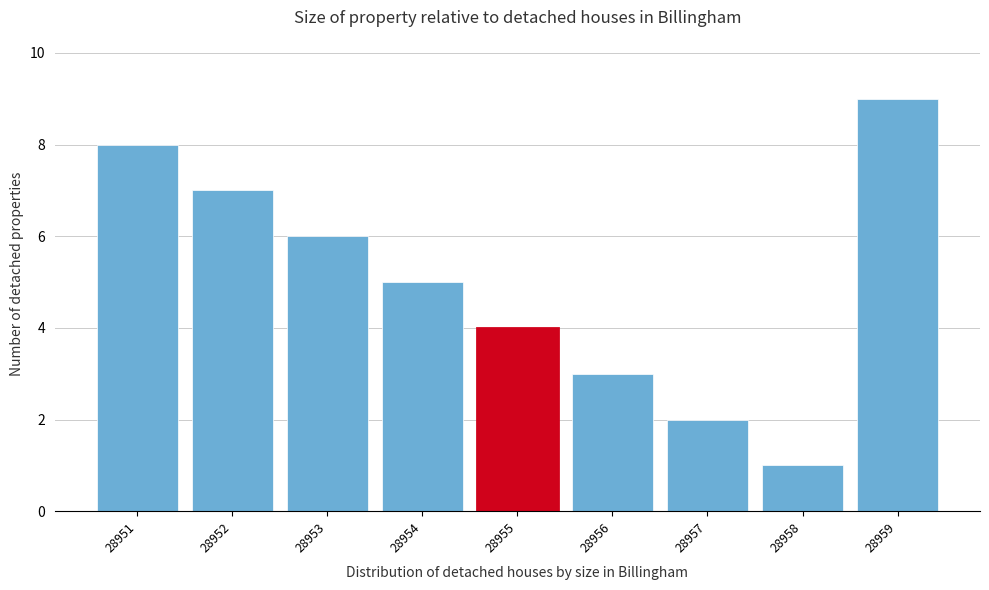

Reading left to right, what are all the values shown in this chart?

8	7	6	5	4	3	2	1	9